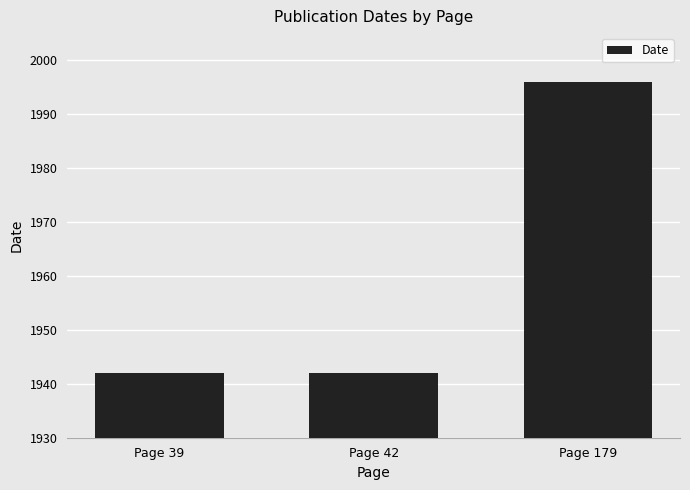

Reading left to right, extract all data points from this chart.

1942	1942	1996